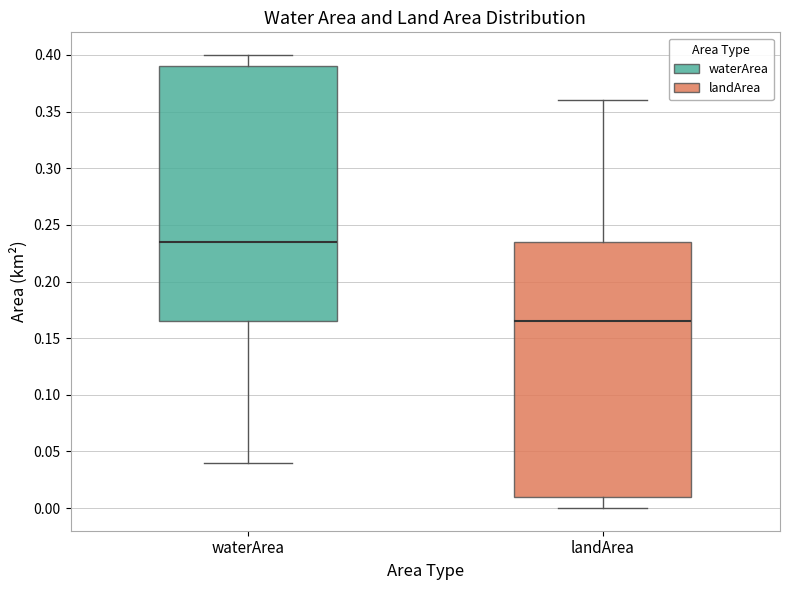

Where is the lower edge of the box for landArea on the y-axis? The values are not printed on the chart, so give them approximately, as read against the axis.

0.010